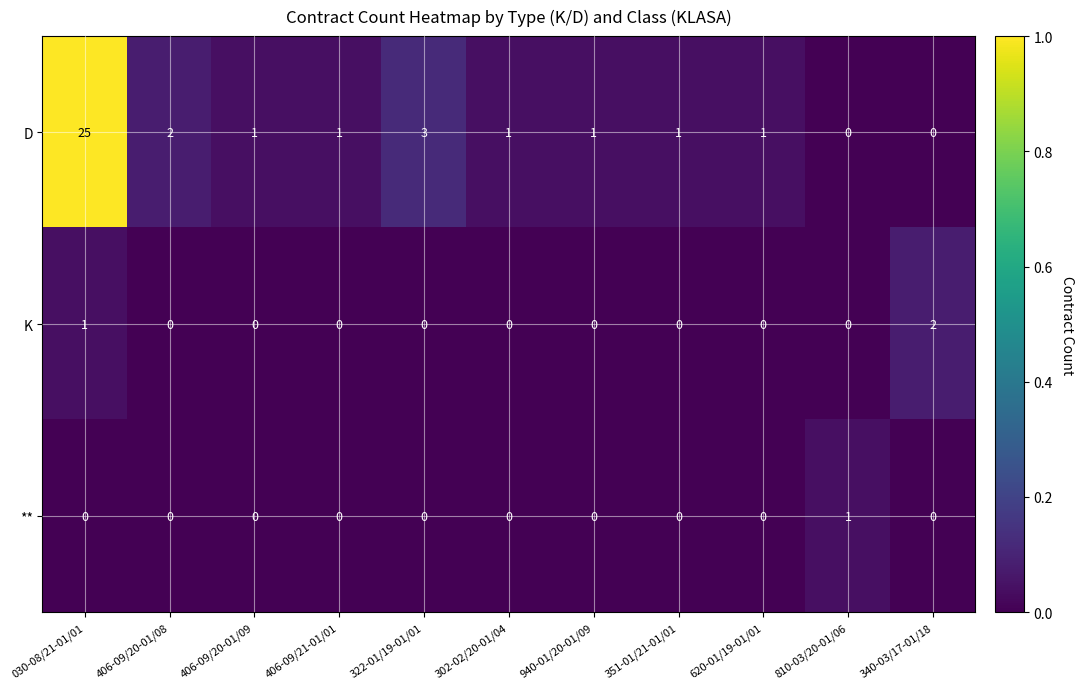

List the series in order of their peak value, lowest first.

**, K, D